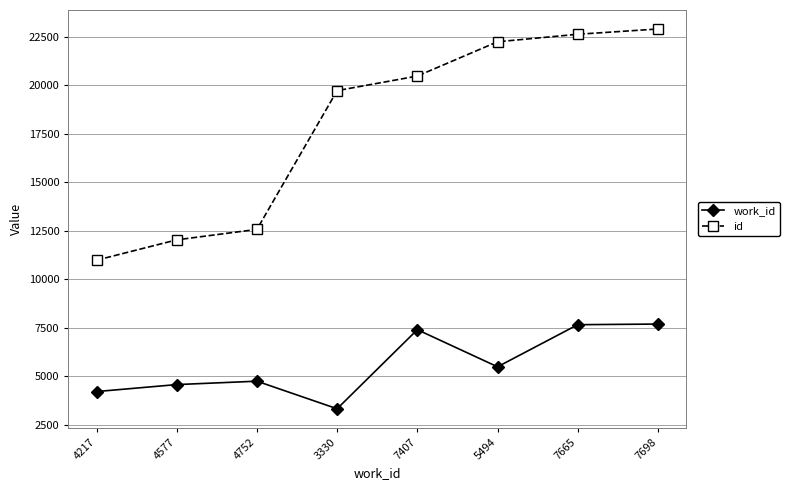

True or false: work_id and id intersect in this chart.

False